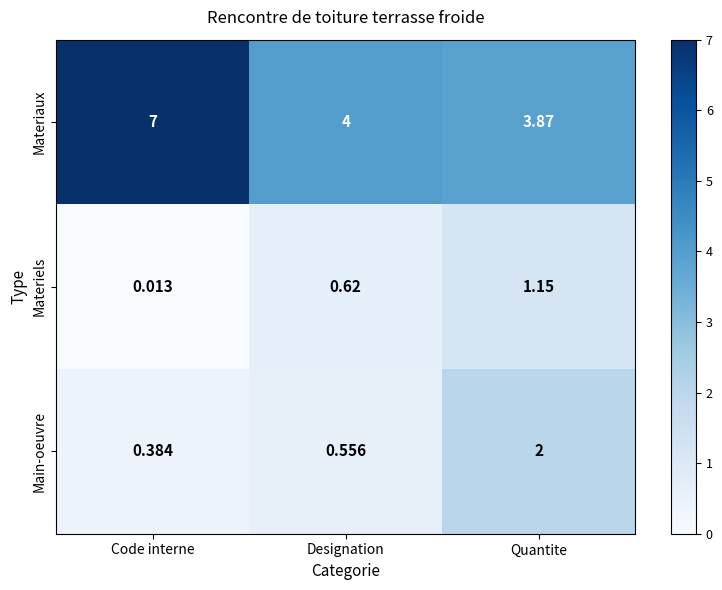

At which label is Materiaux closest to 5?

Designation